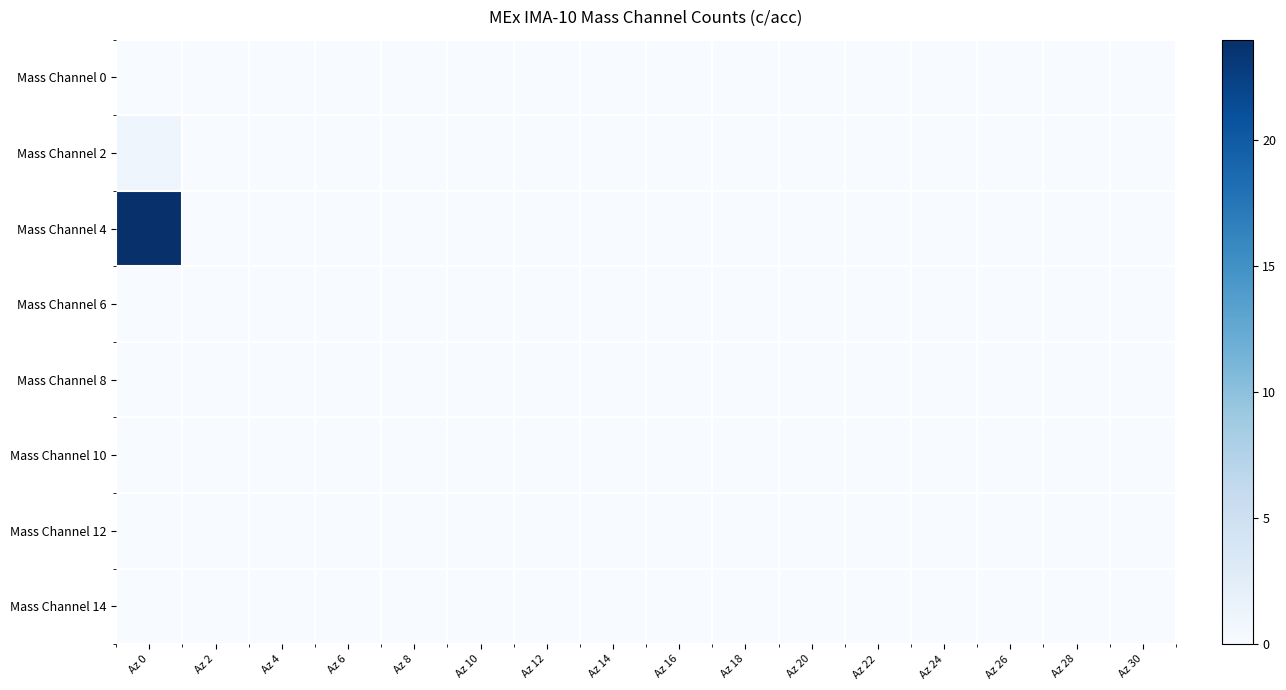

Which series has the largest range (max minus min)?

Mass Channel 4